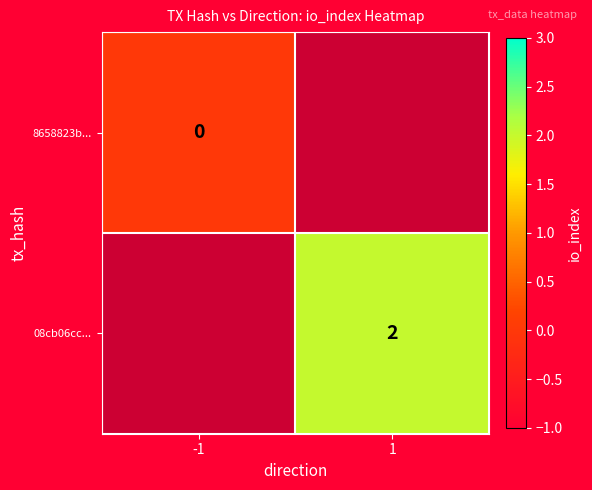

The value of 08cb06cc... at 1 is 2. True or false?

True